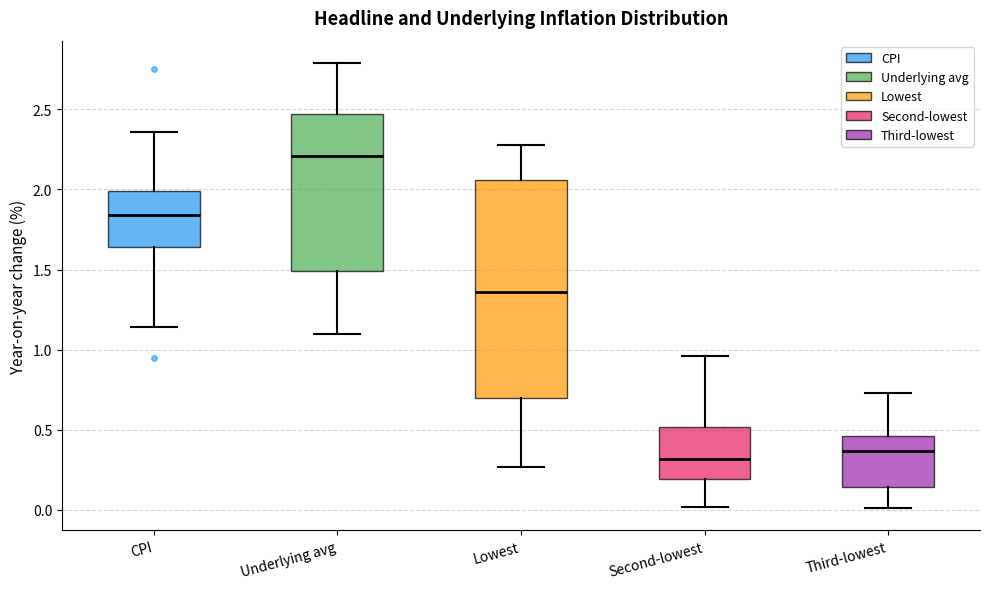

Where does the upper whisker of the box for CPI end on the y-axis? The values are not printed on the chart, so give them approximately, as read against the axis.

2.35